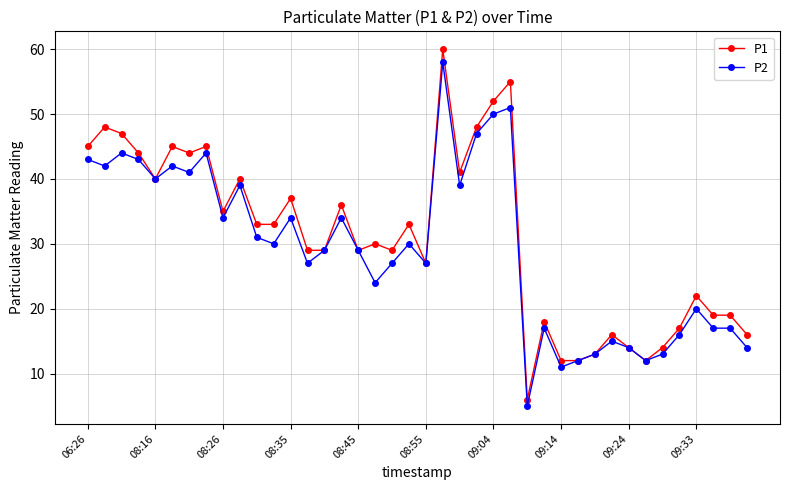

Which series has the widest spread of values?

P1